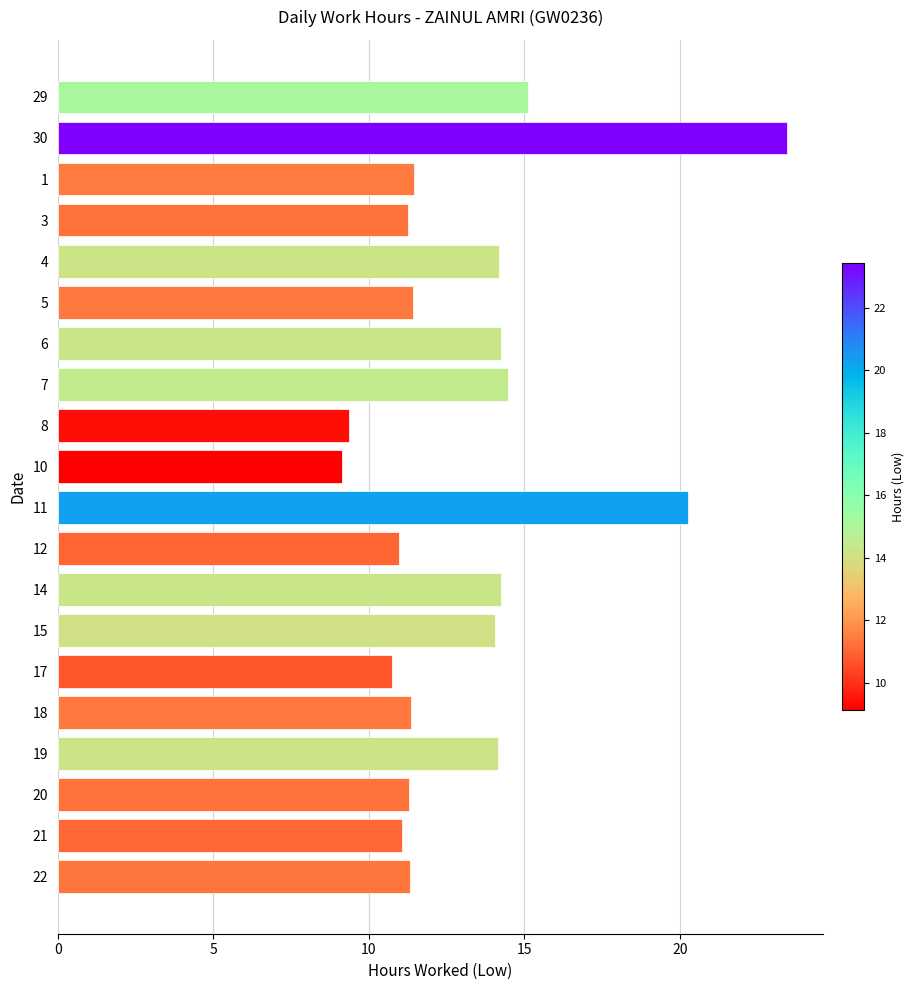

What value does the data have at 29?

15.1